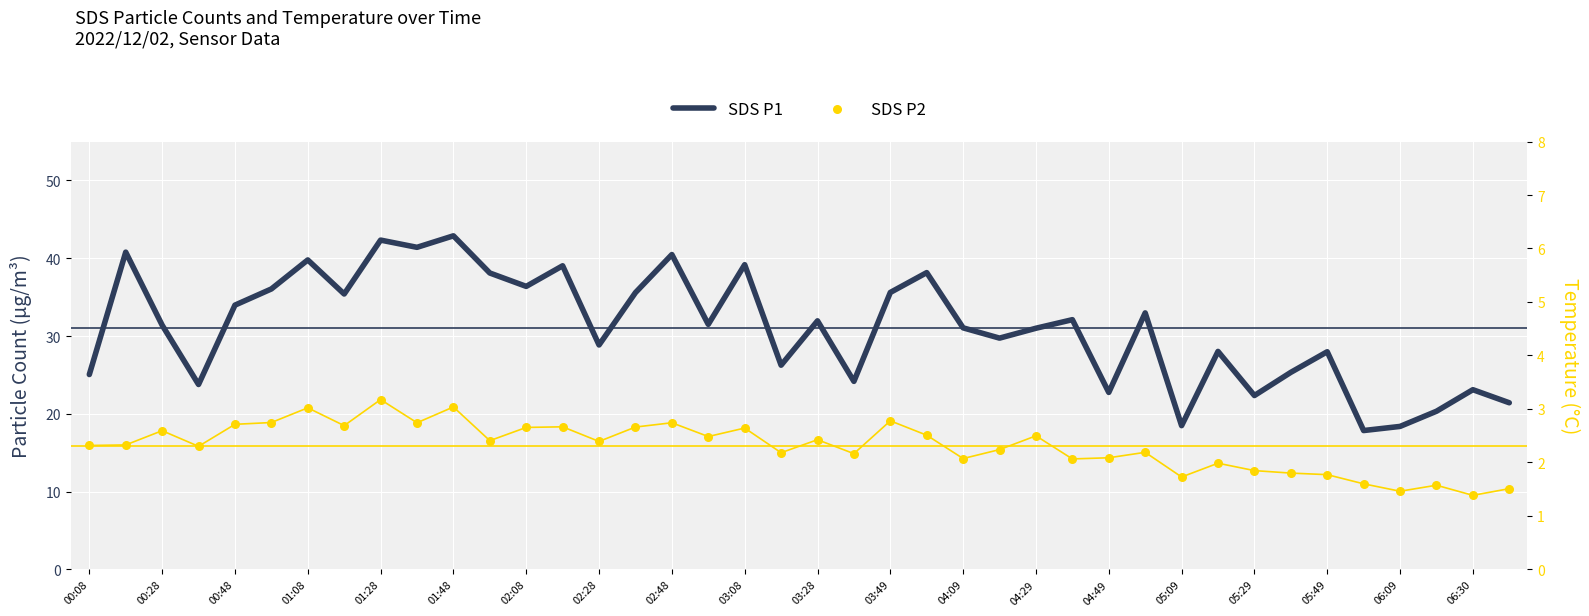

Which series reaches the minimum Y coordinate?

SDS P2